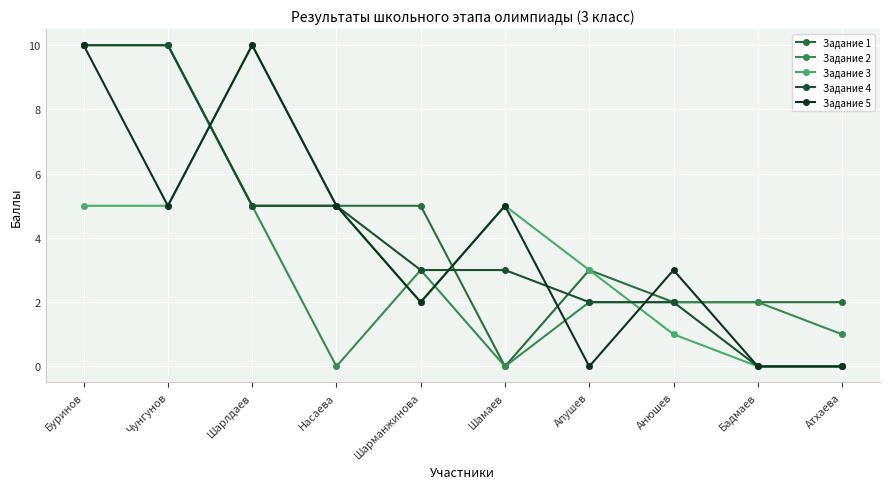

Where is the first local maximum for Задание 2?

Шарманжинова